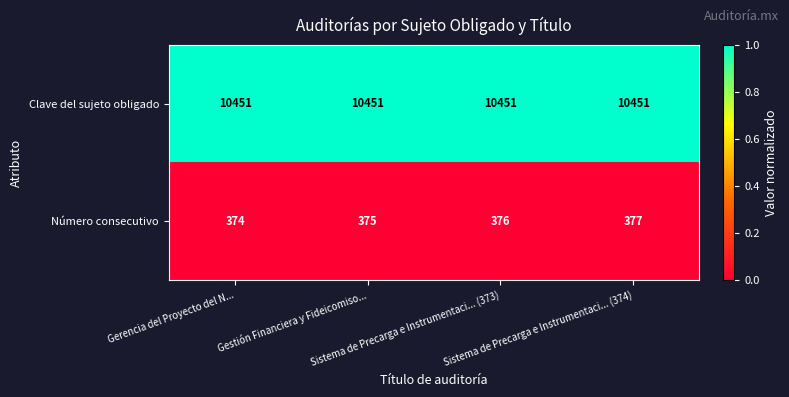

What is the average value of the Número consecutivo series?

376